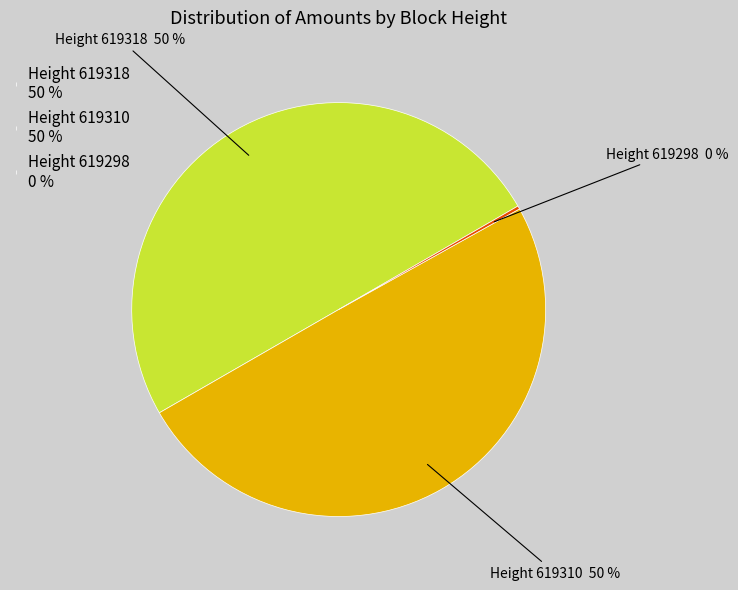

What percentage is the Height 619310 slice, to the nearest percent?

50%